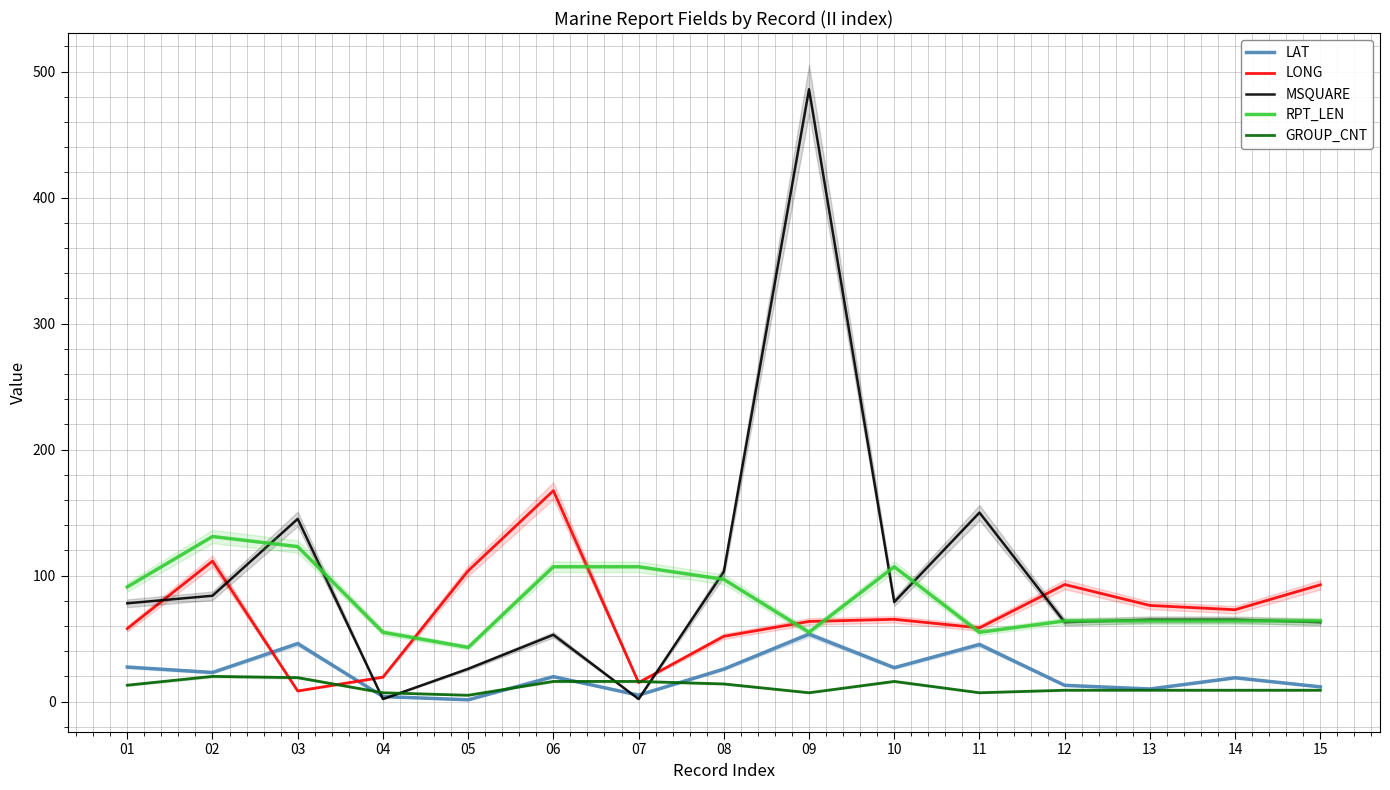

The value of GROUP_CNT at 01 is 6.5. True or false?

False